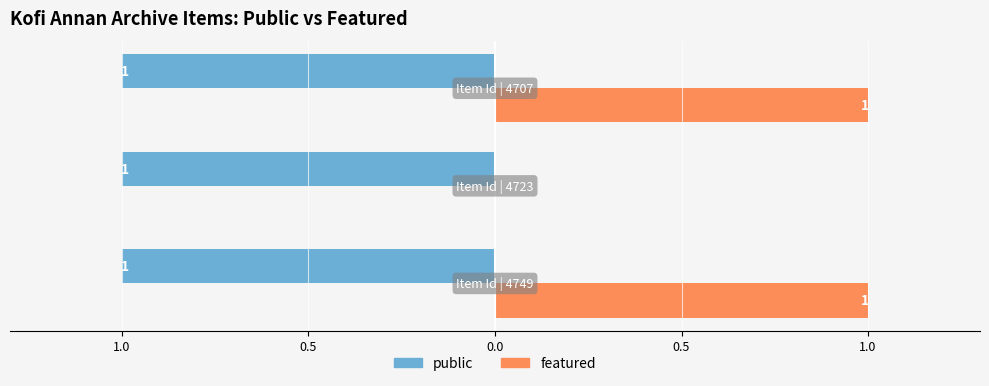

What are all the series names shown in the legend?

public, featured